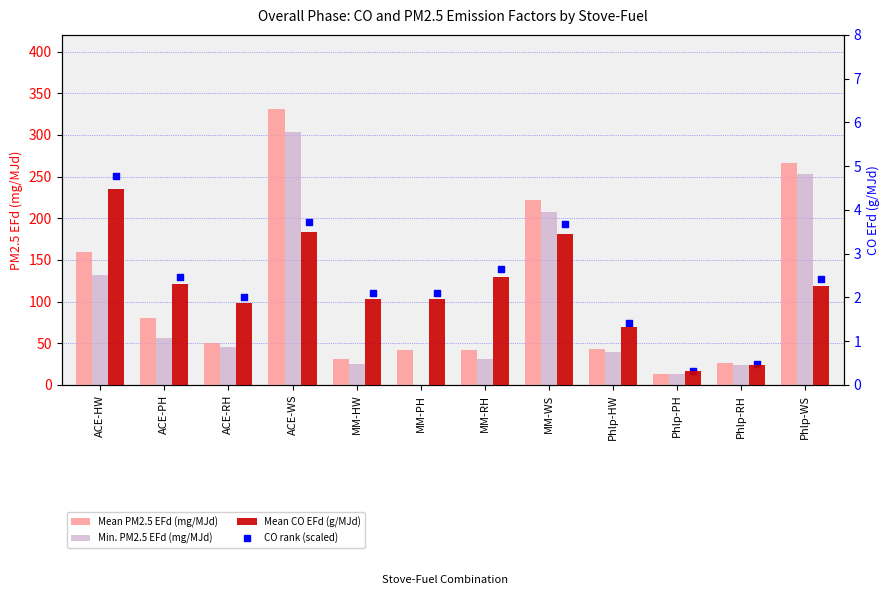

What is the total value across all series at Phlp-PH?

26.6